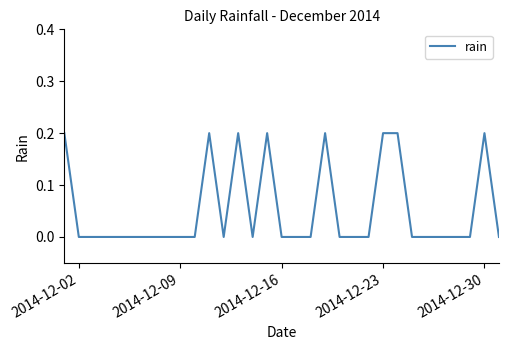

True or false: the data shows 0.1 at 2014-12-09.

False